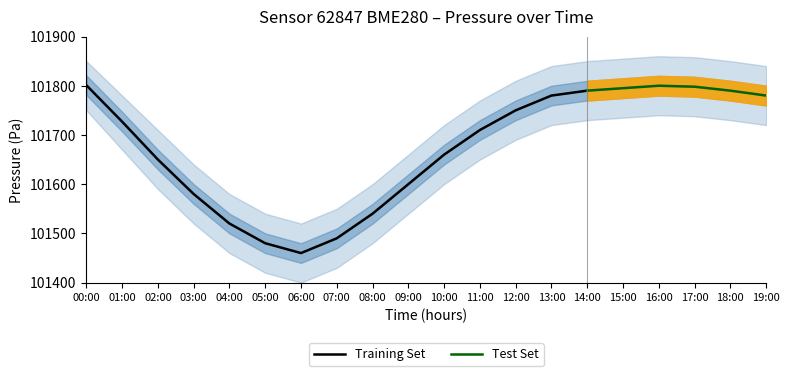

Is this an area chart (filled region under the line)?

No